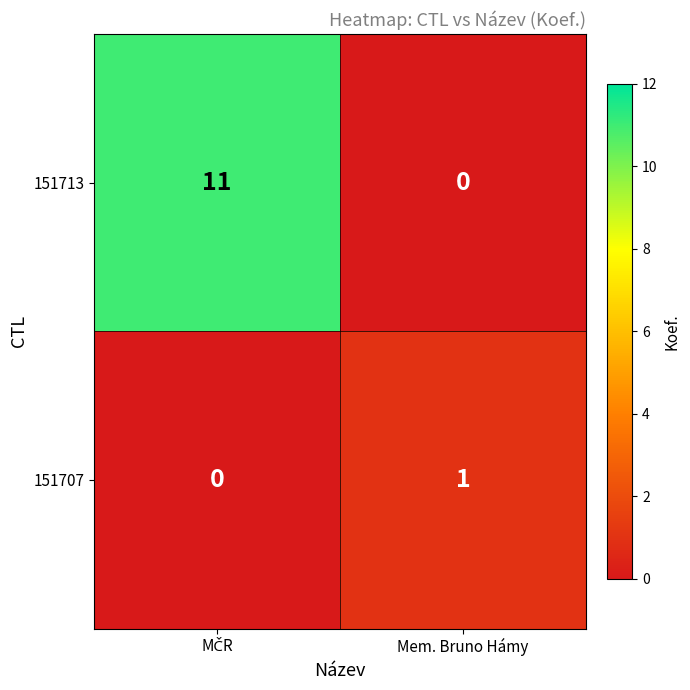

Reading left to right, list all the values displayed in this chart.

151713: 11	0
151707: 0	1